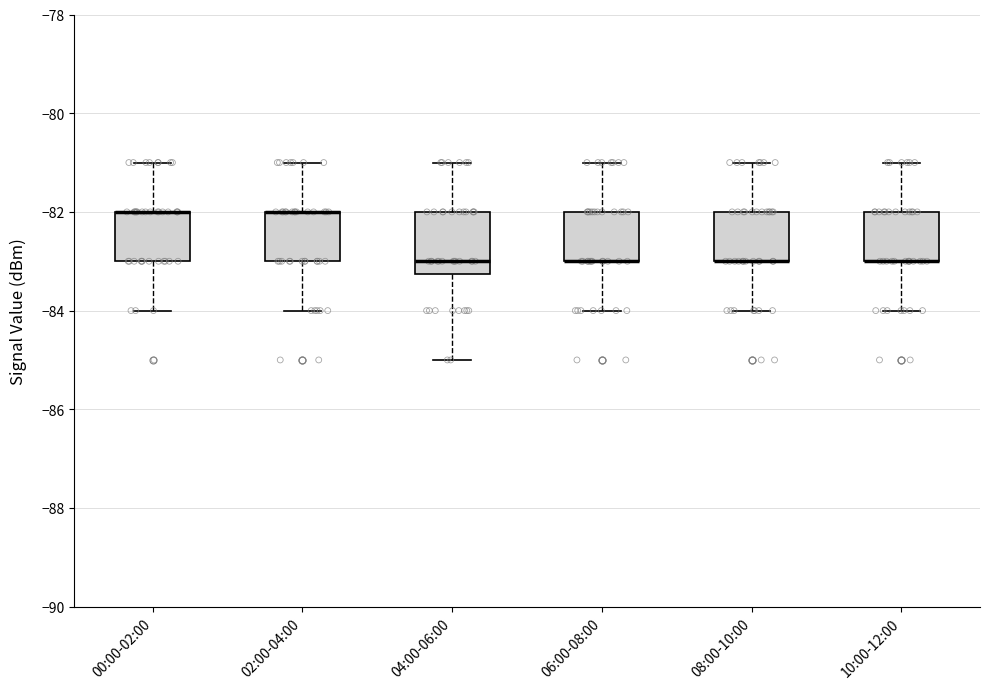

Which box is the tallest, from its lower edge to its upper edge?

04:00-06:00